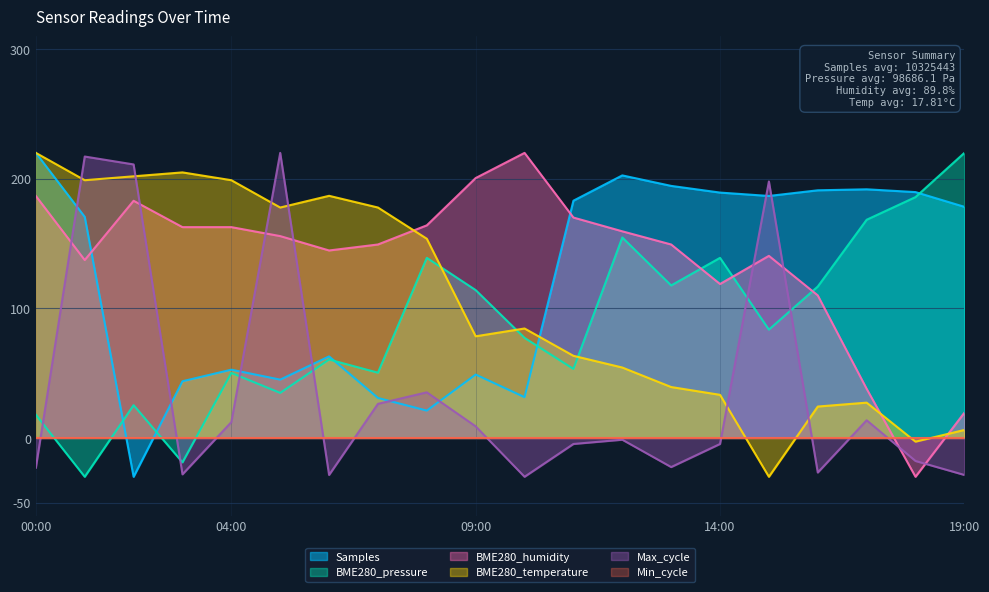

Which series has the largest total across all categories?

BME280_humidity